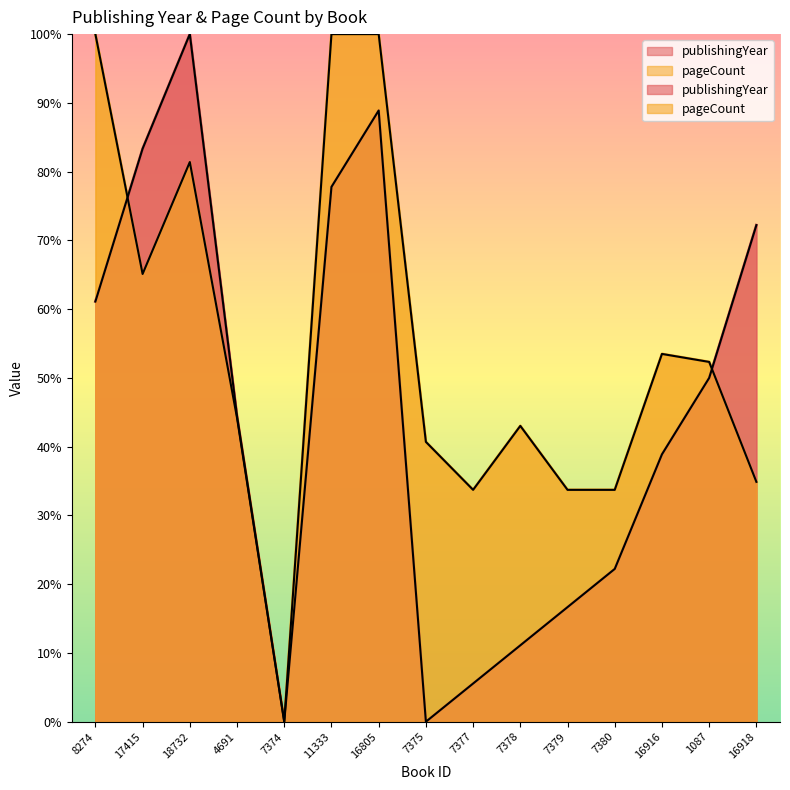

How many interior local valleys does the pageCount series have?

3